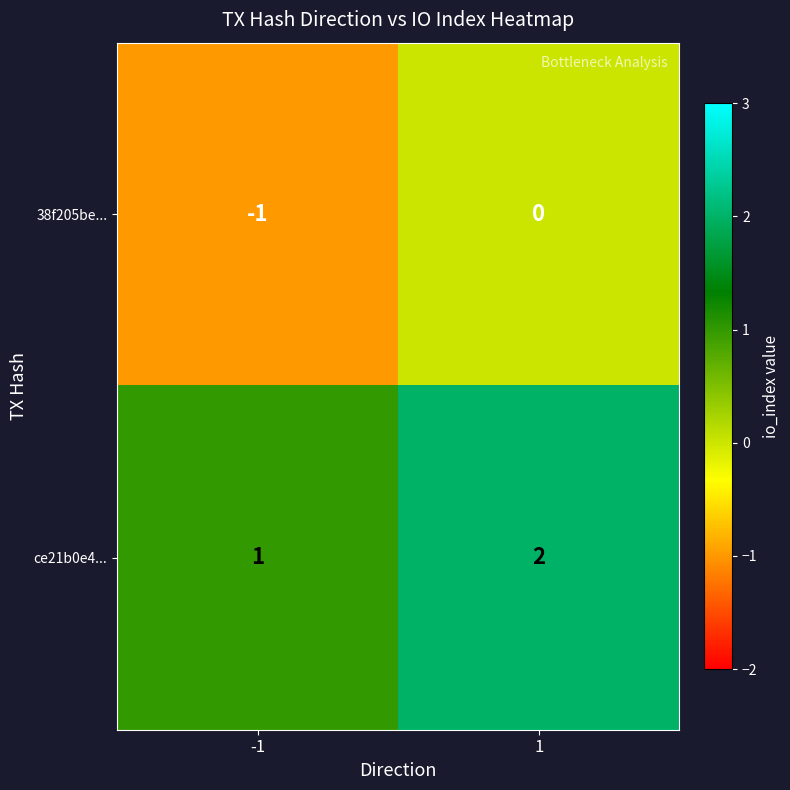

List the series in order of their peak value, lowest first.

38f205be..., ce21b0e4...